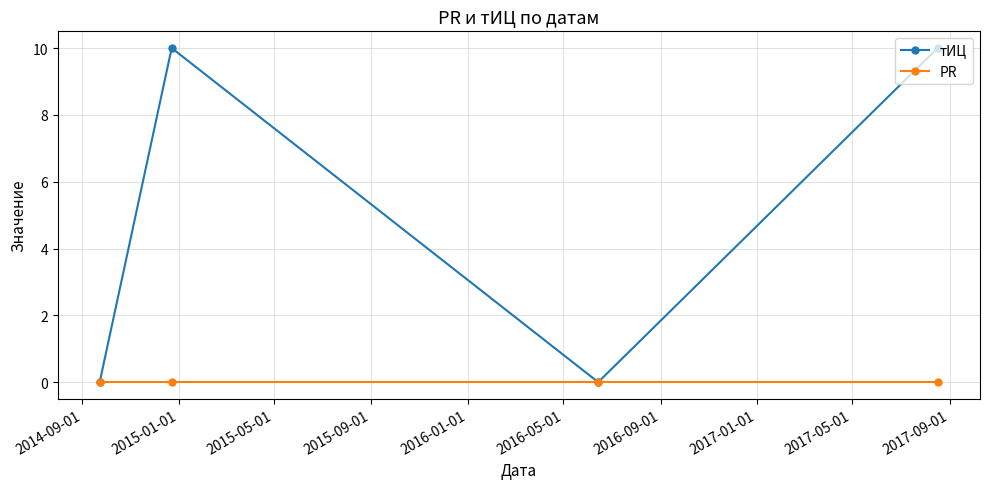

List the series in order of their peak value, highest first.

тИЦ, PR